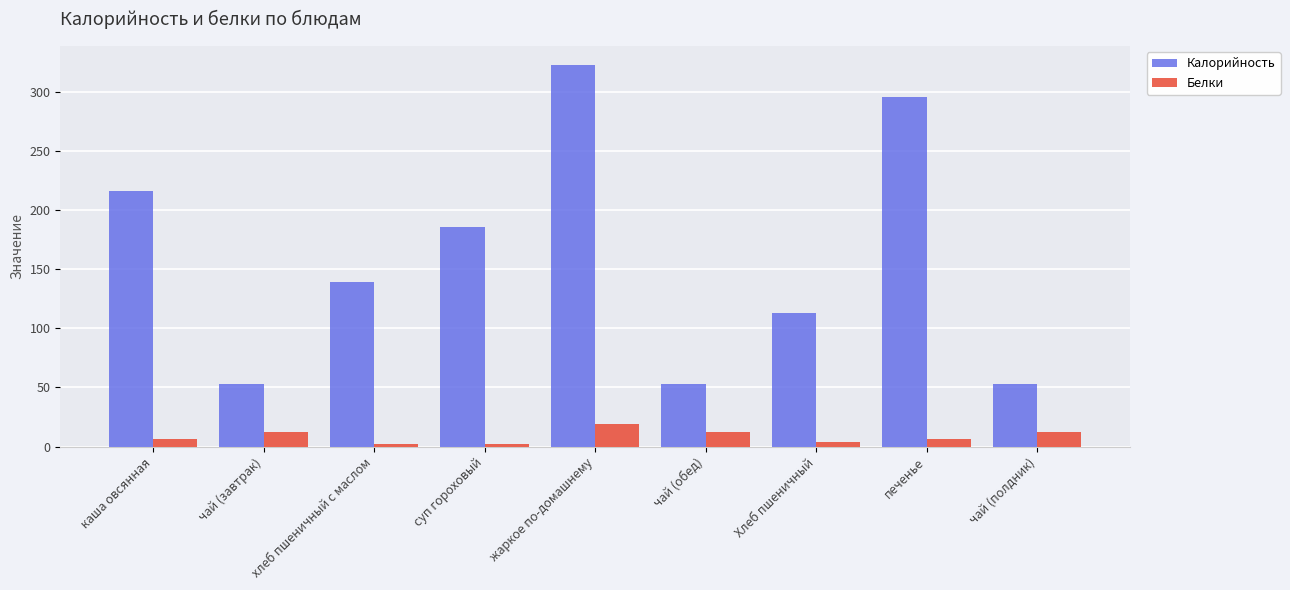

What are all the series names shown in the legend?

Калорийность, Белки